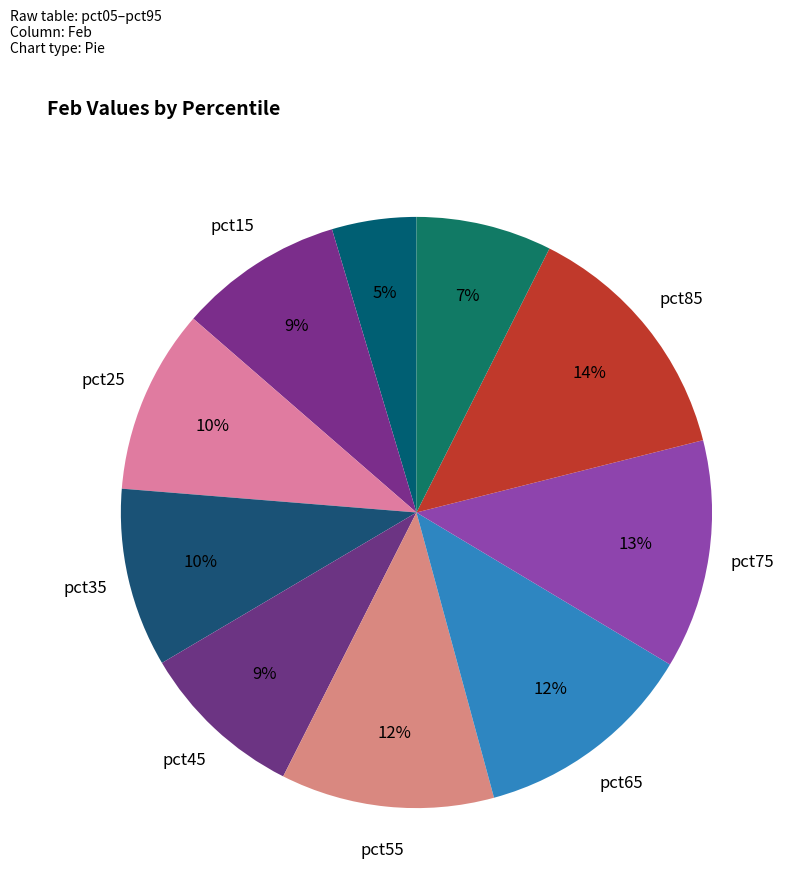

Count the number of slices in the pie.

10